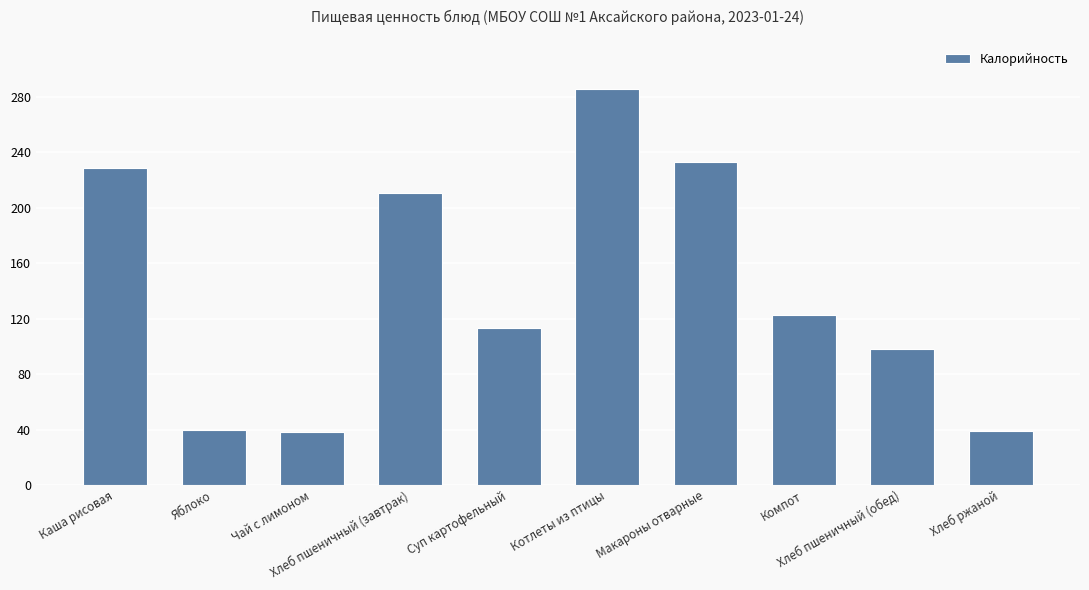

What is the change in value from Чай с лимоном to Суп картофельный?

+75.0